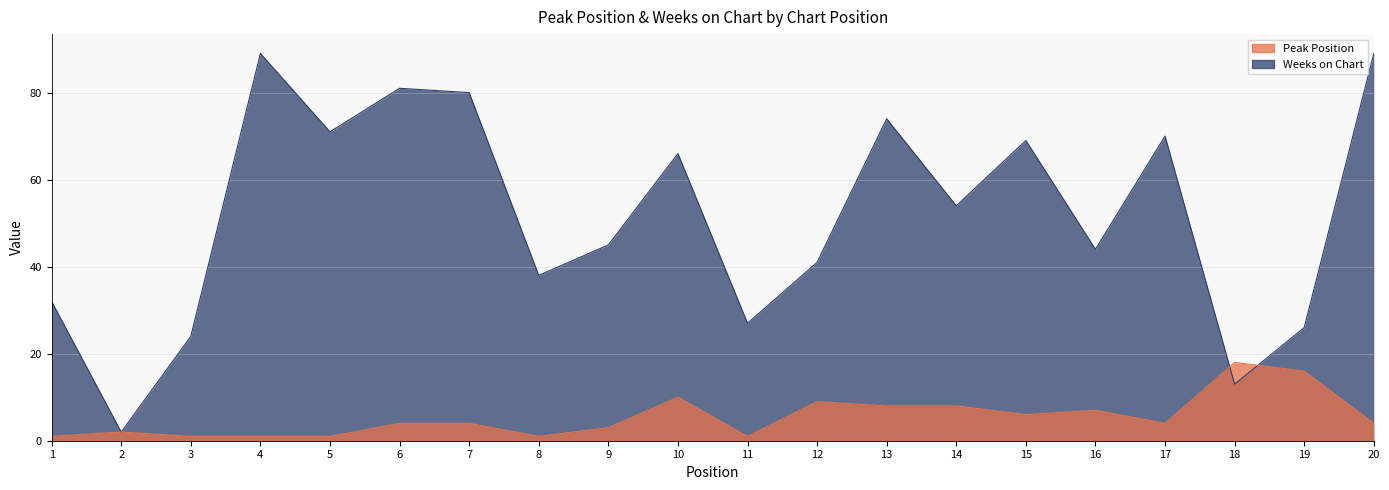

The value of Weeks on Chart at 18 is 13. True or false?

True